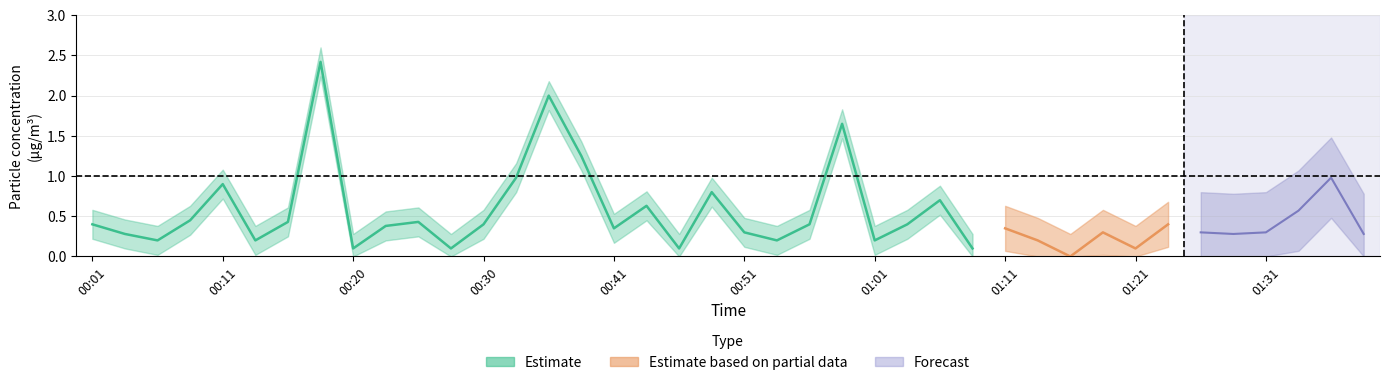

How many values in the P2 series exceed 0?

39